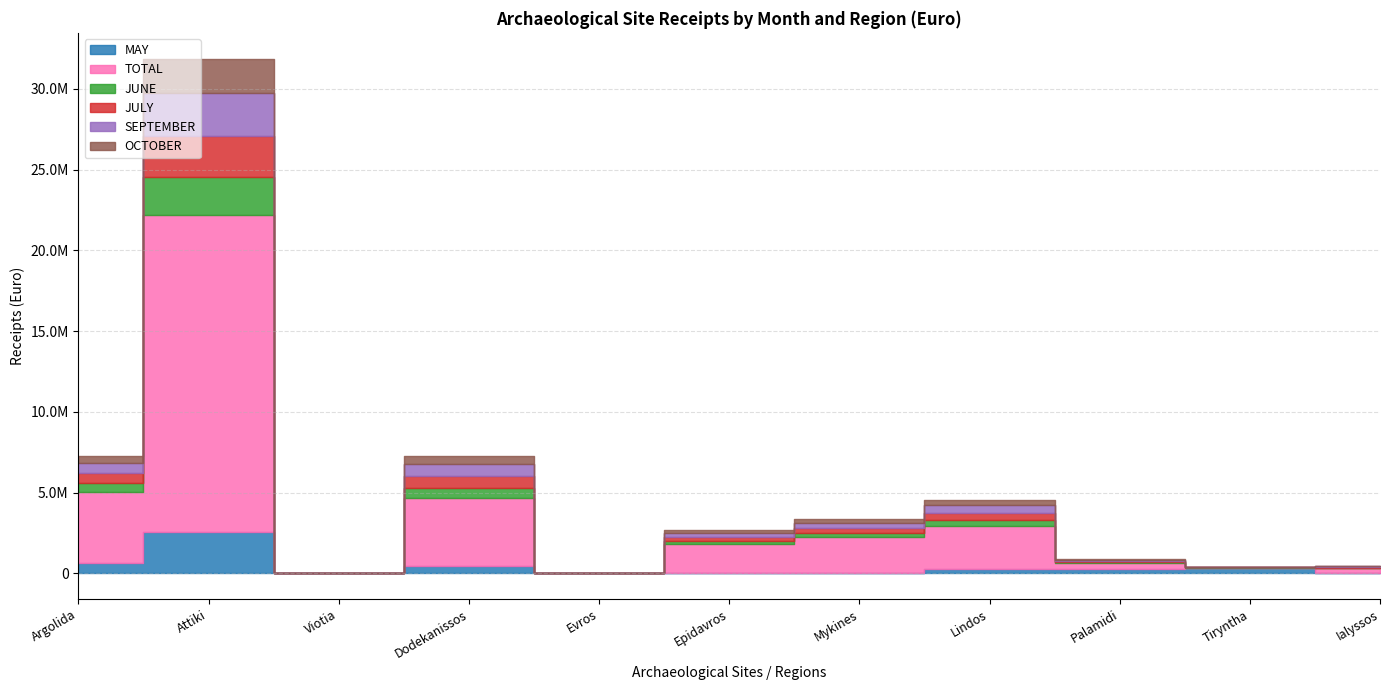

Reading left to right, transcribe all the data shown in this chart.

MAY: Argolida=607949	Attiki=2549940	Viotia=278	Dodekanissos=481495	Evros=600	Epidavros=7100	Mykines=30600	Lindos=295215	Palamidi=241800	Tiryntha=310320	Ialyssos=48400
TOTAL: Argolida=4448375	Attiki=19635748	Viotia=1043	Dodekanissos=4197997	Evros=13072	Epidavros=1778640	Mykines=2196564	Lindos=2630325	Palamidi=425400	Tiryntha=45795	Ialyssos=268800
JUNE: Argolida=522684	Attiki=2349709	Viotia=44	Dodekanissos=601000	Evros=1093	Epidavros=209700	Mykines=255220	Lindos=370800	Palamidi=52400	Tiryntha=5100	Ialyssos=34900
JULY: Argolida=602763	Attiki=2514586	Viotia=52	Dodekanissos=720460	Evros=3185	Epidavros=247590	Mykines=292164	Lindos=448800	Palamidi=56600	Tiryntha=6200	Ialyssos=40300
SEPTEMBER: Argolida=639638	Attiki=2711342	Viotia=95	Dodekanissos=764600	Evros=1056	Epidavros=257100	Mykines=321600	Lindos=465600	Palamidi=55800	Tiryntha=4800	Ialyssos=51400
OCTOBER: Argolida=466010	Attiki=2111729	Viotia=205	Dodekanissos=519320	Evros=143	Epidavros=185400	Mykines=237148	Lindos=337500	Palamidi=38400	Tiryntha=4900	Ialyssos=37700